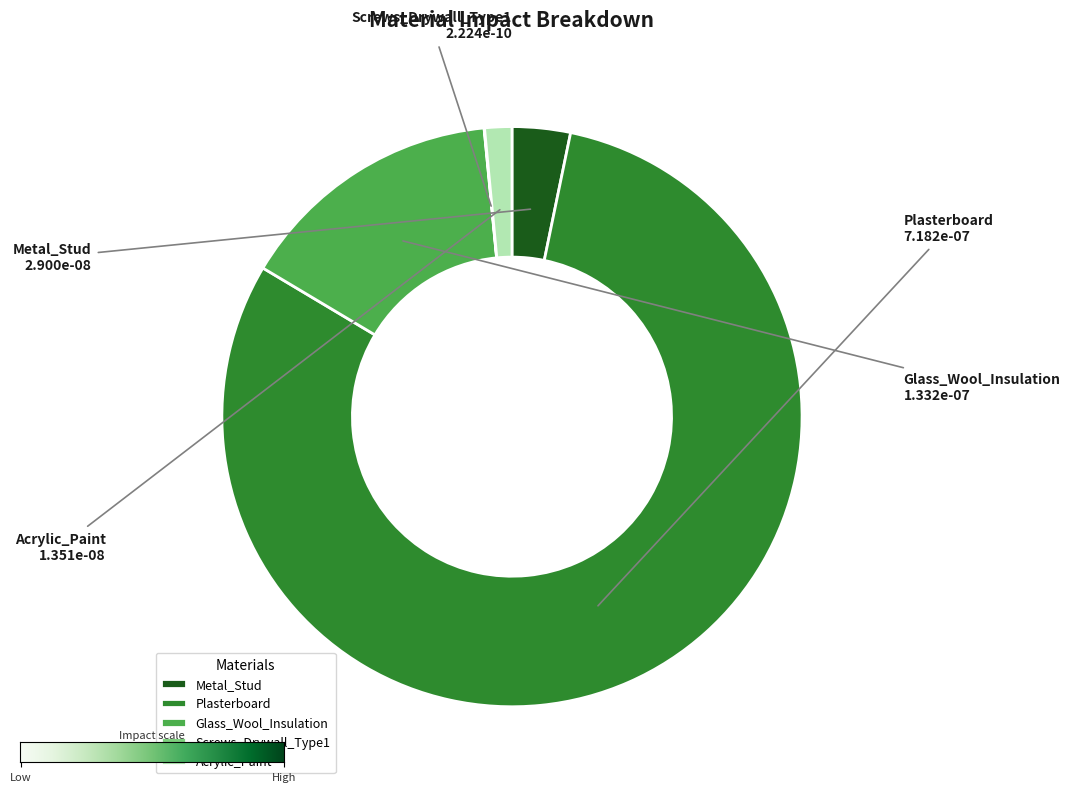

Which slice is the largest?

Plasterboard